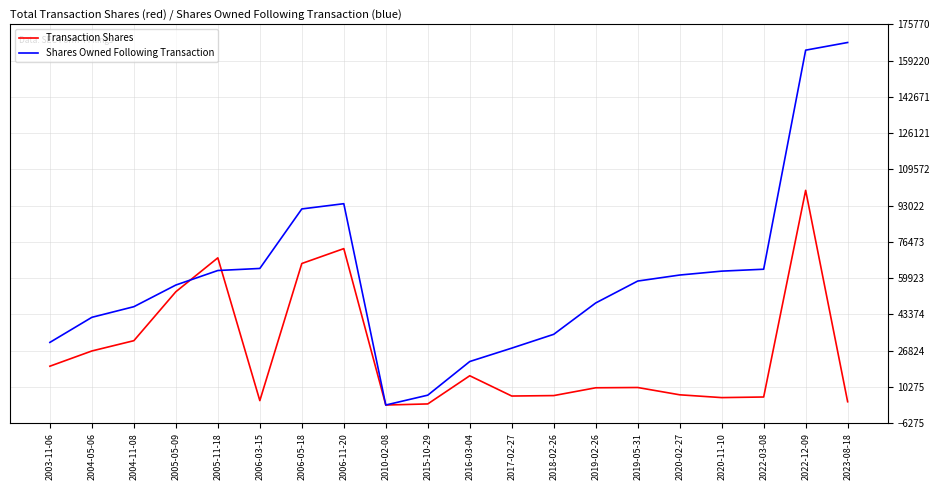

What is the difference between the Transaction Shares values at 2015-10-29 and 2006-05-18?

64105